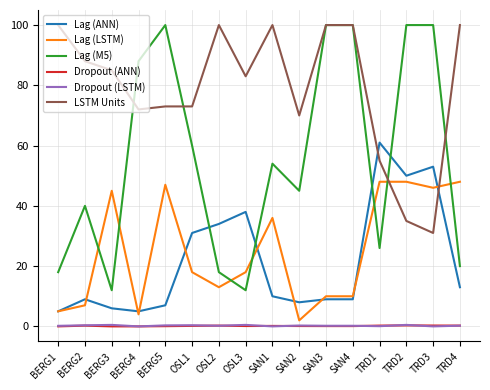

The value of Lag (LSTM) at SAN1 is 21.7. True or false?

False